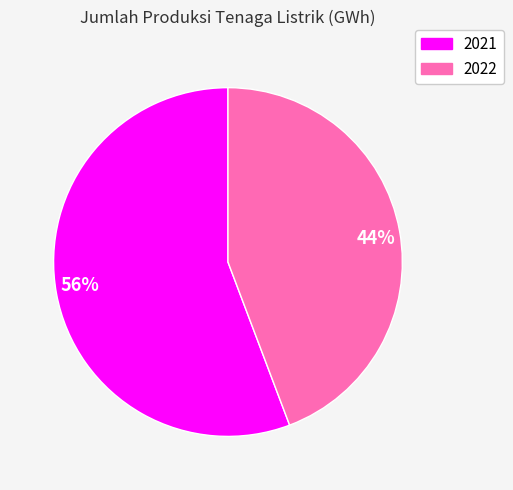

Which has a higher value, 2021 or 2022?

2021